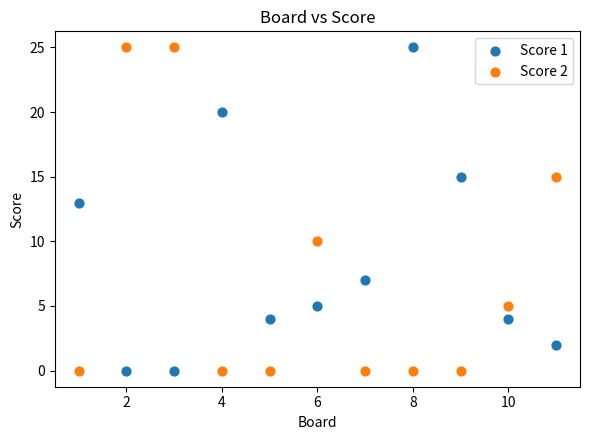

Across all data points, what is the range of X values (max minus min)?

10